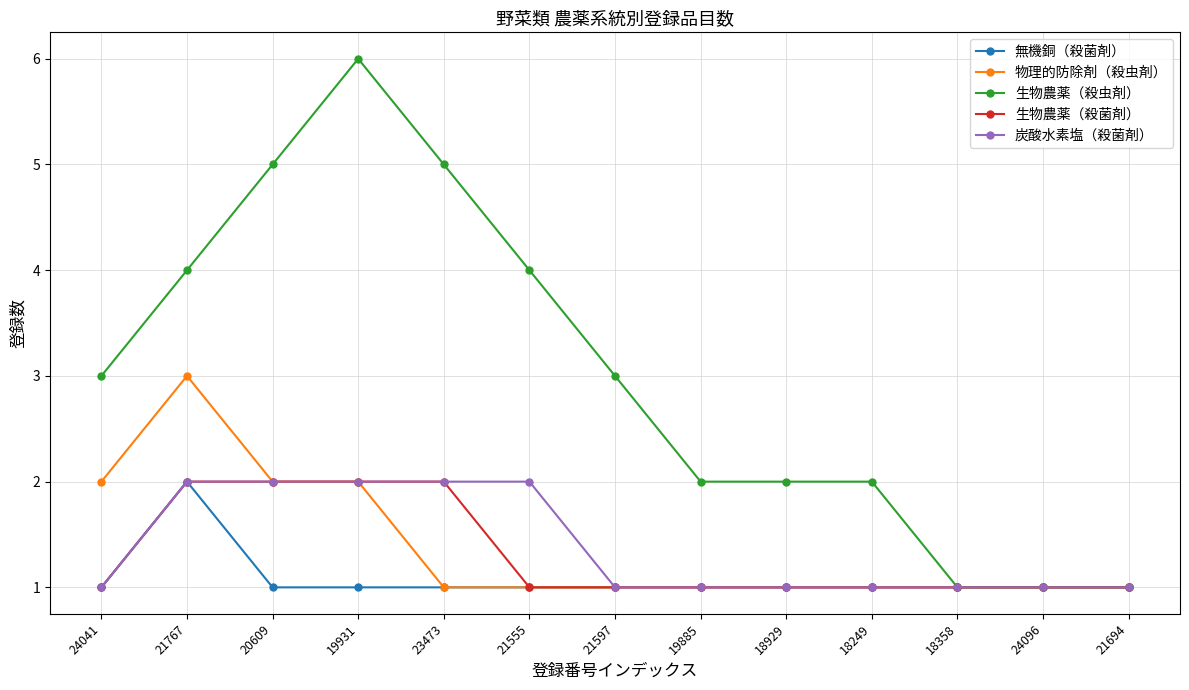

What is the sum of all 生物農薬（殺虫剤） values?

39